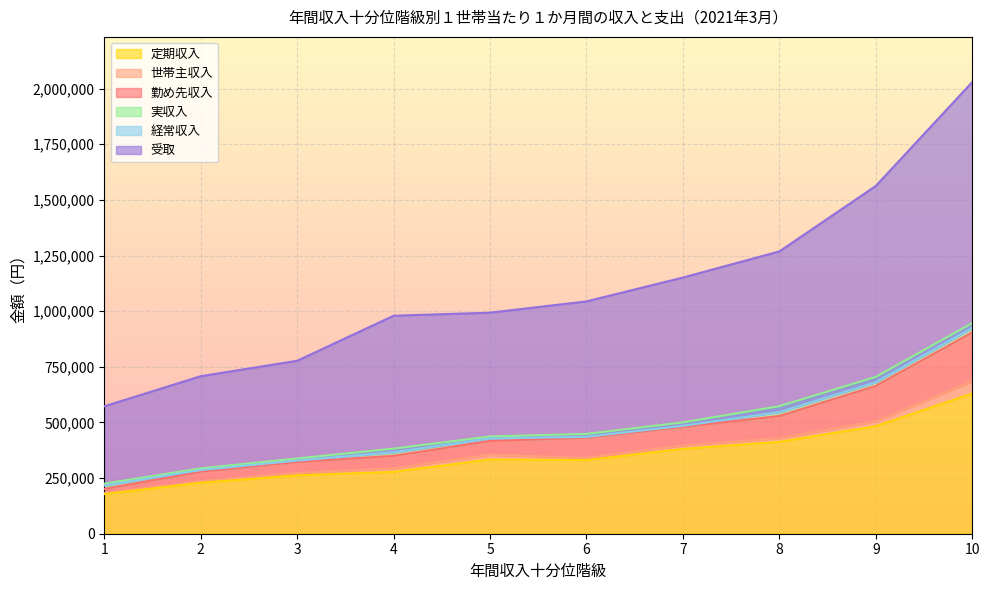

List the series in order of their peak value, lowest first.

定期収入, 世帯主収入, 勤め先収入, 経常収入, 実収入, 受取